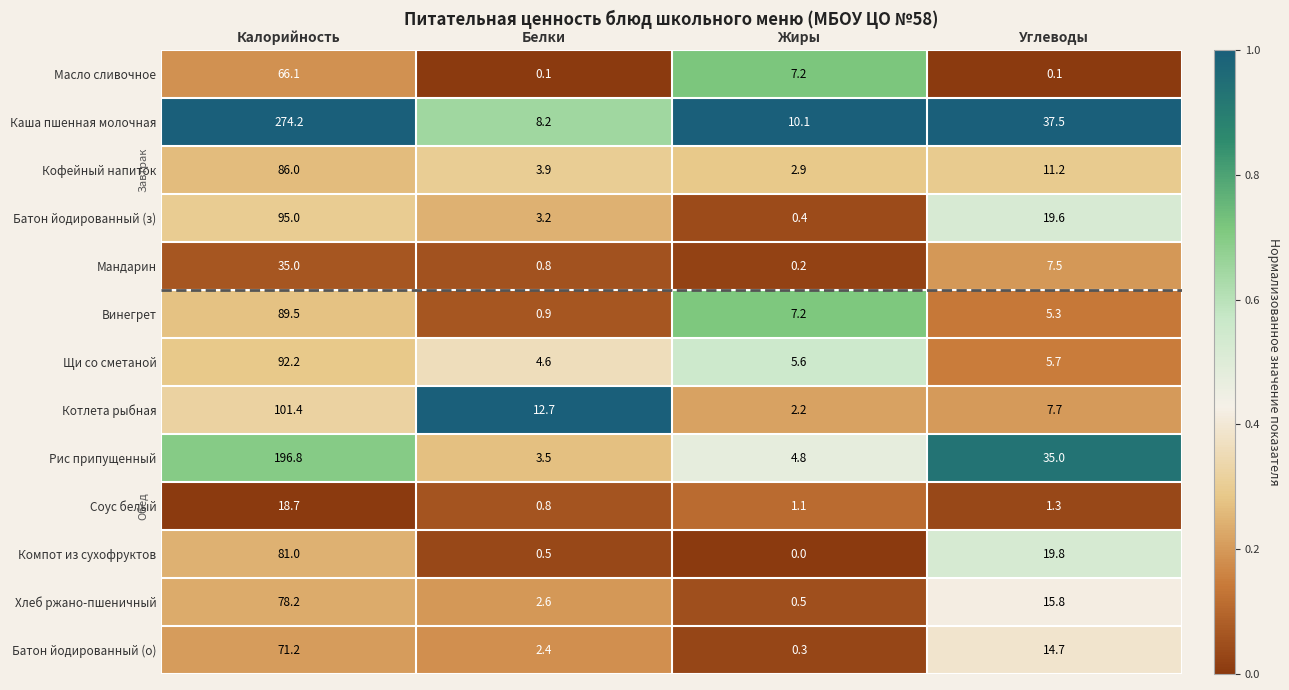

What is the total value across all series at Углеводы?

181.2